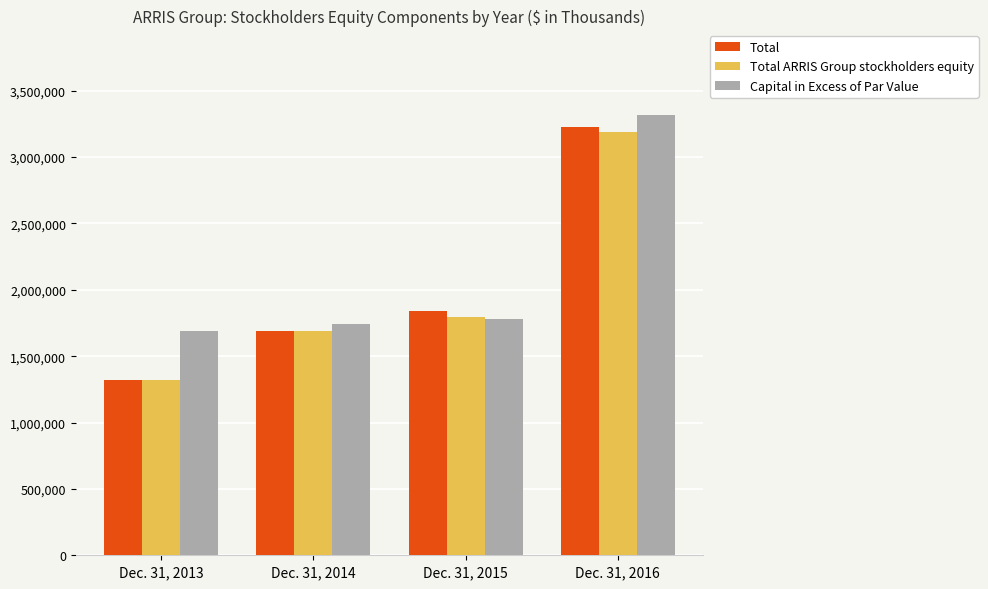

Where is Total nearest to the value 2272862?

Dec. 31, 2015